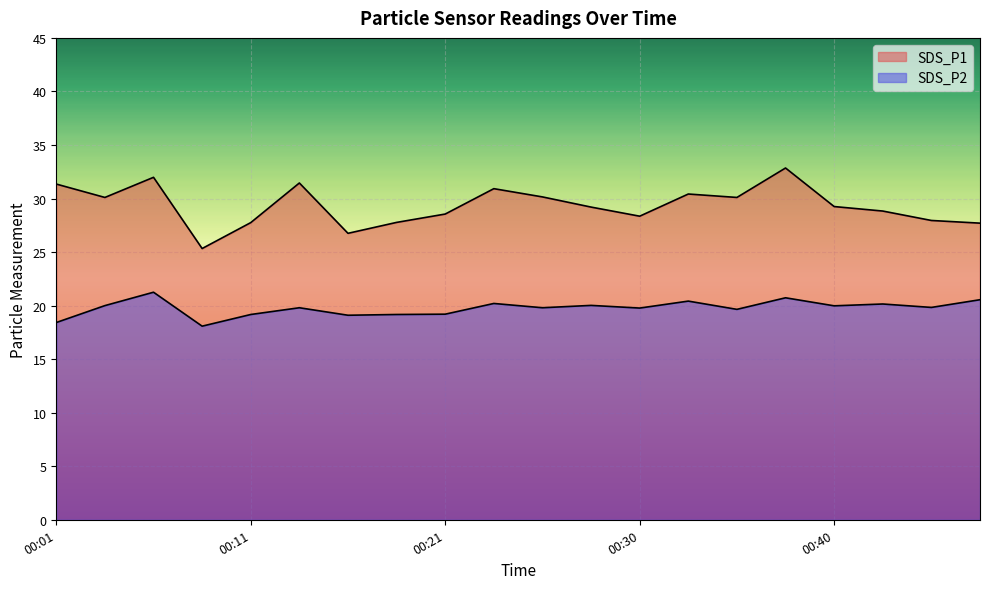

What is the value of the SDS_P1 point at the 5th from the left?

27.8